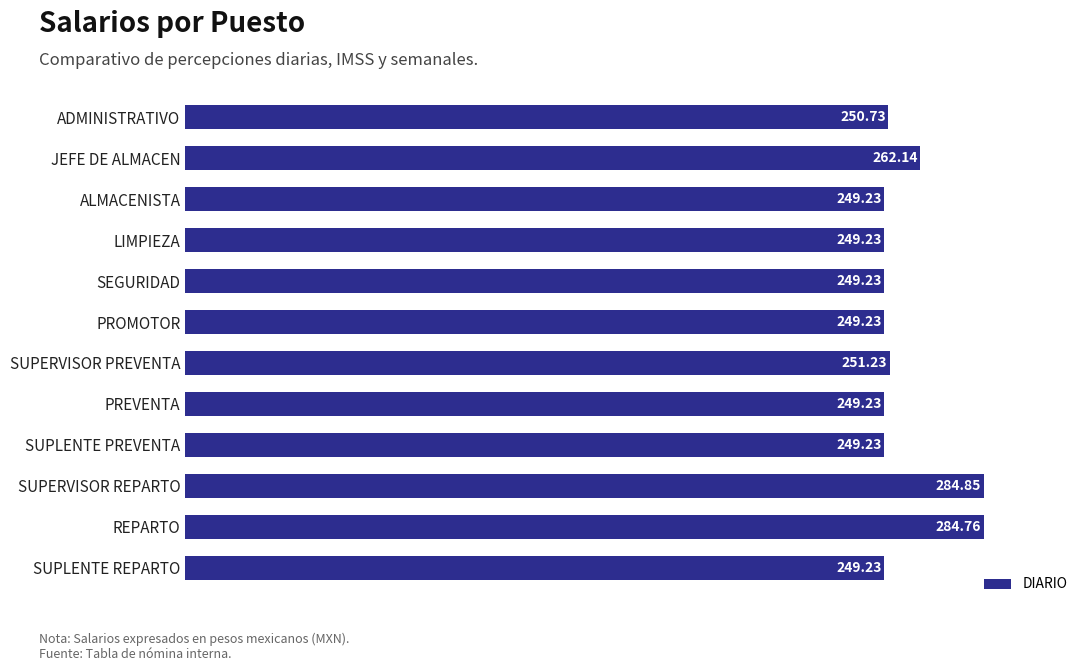

What is the label of the 1st bar from the bottom?

SUPLENTE REPARTO